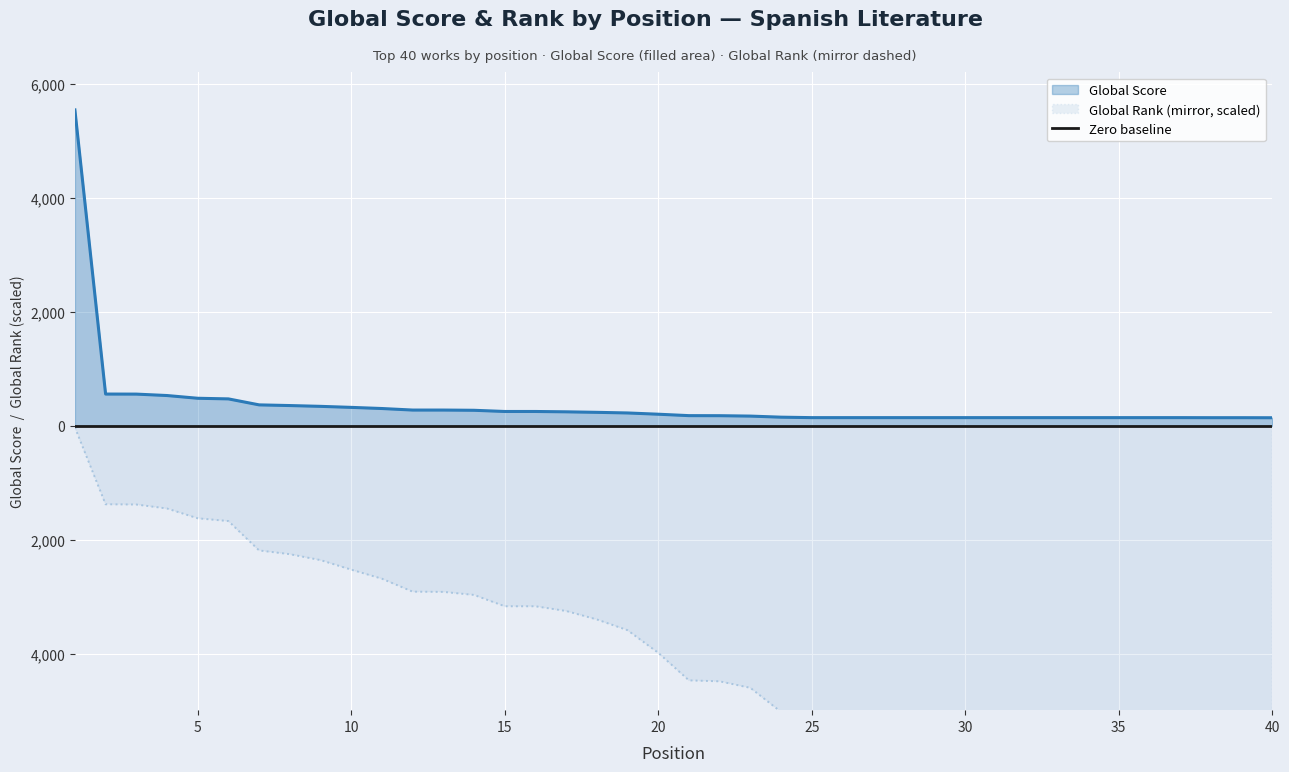

At which category is the sum across all series the highest?

1